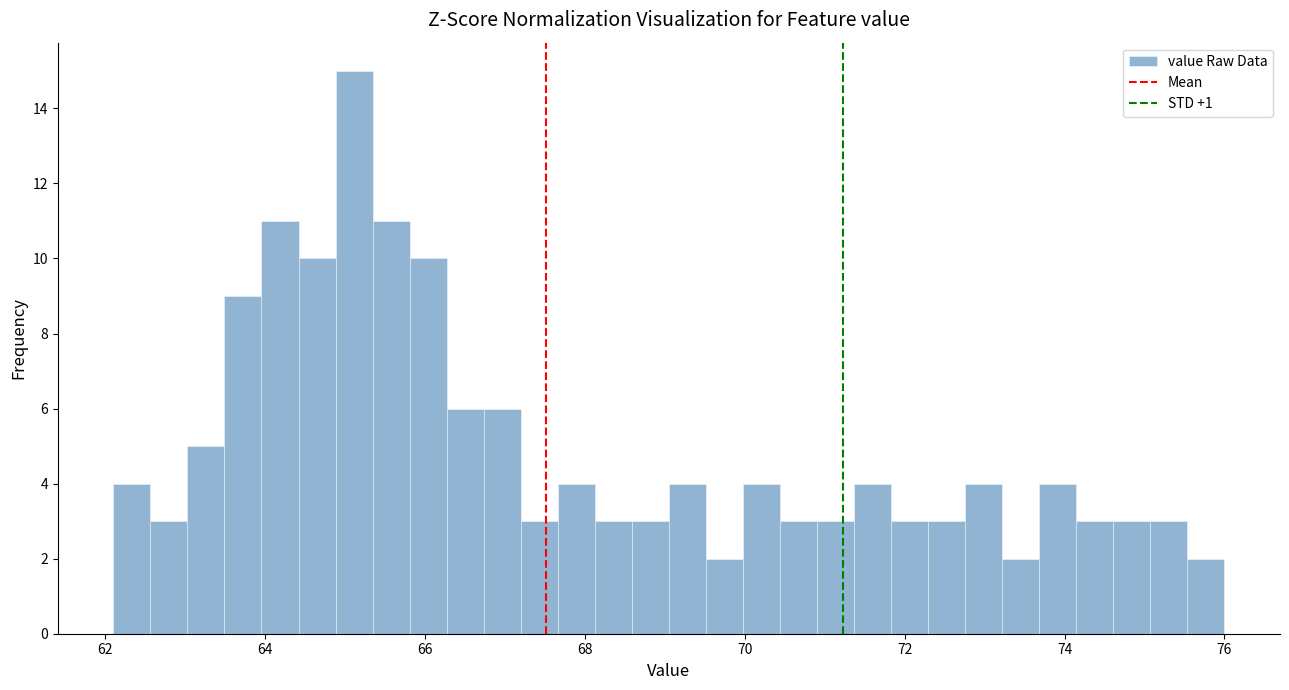

Read against the x-axis, roughly where is the centre of the tallest bar?

65.2